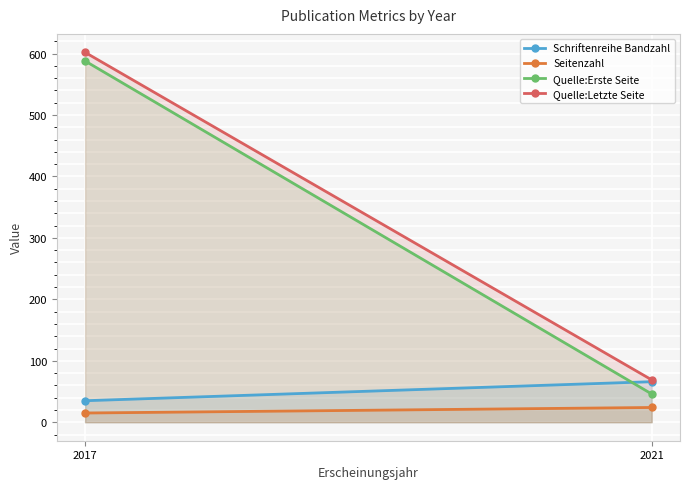

What is the difference between the Seitenzahl values at 2021 and 2017?

9